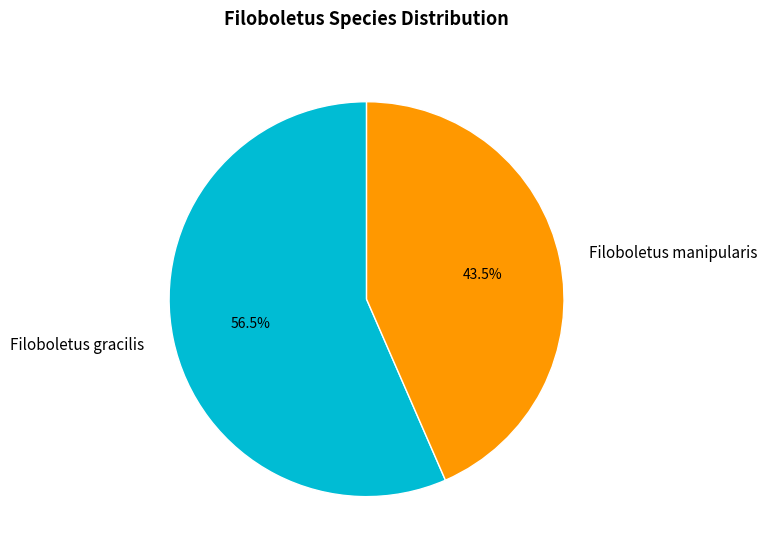

Is the sum of Filoboletus gracilis and Filoboletus manipularis greater than half?

Yes